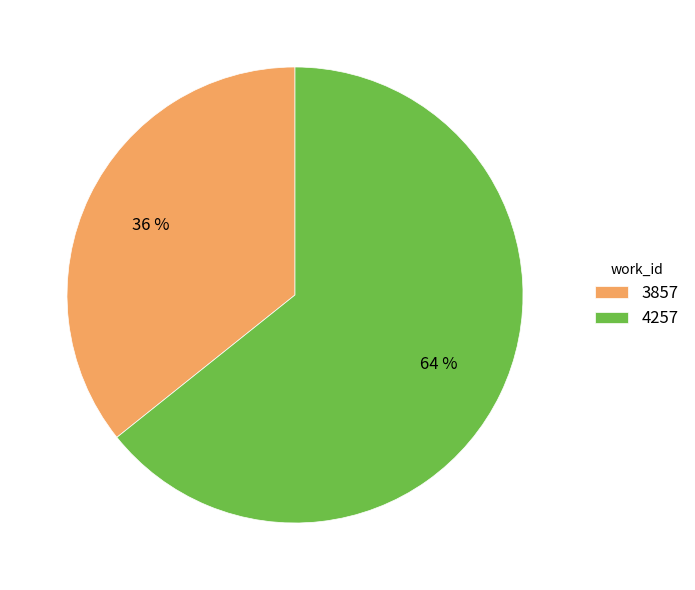

What is the smallest slice in the pie chart?

3857